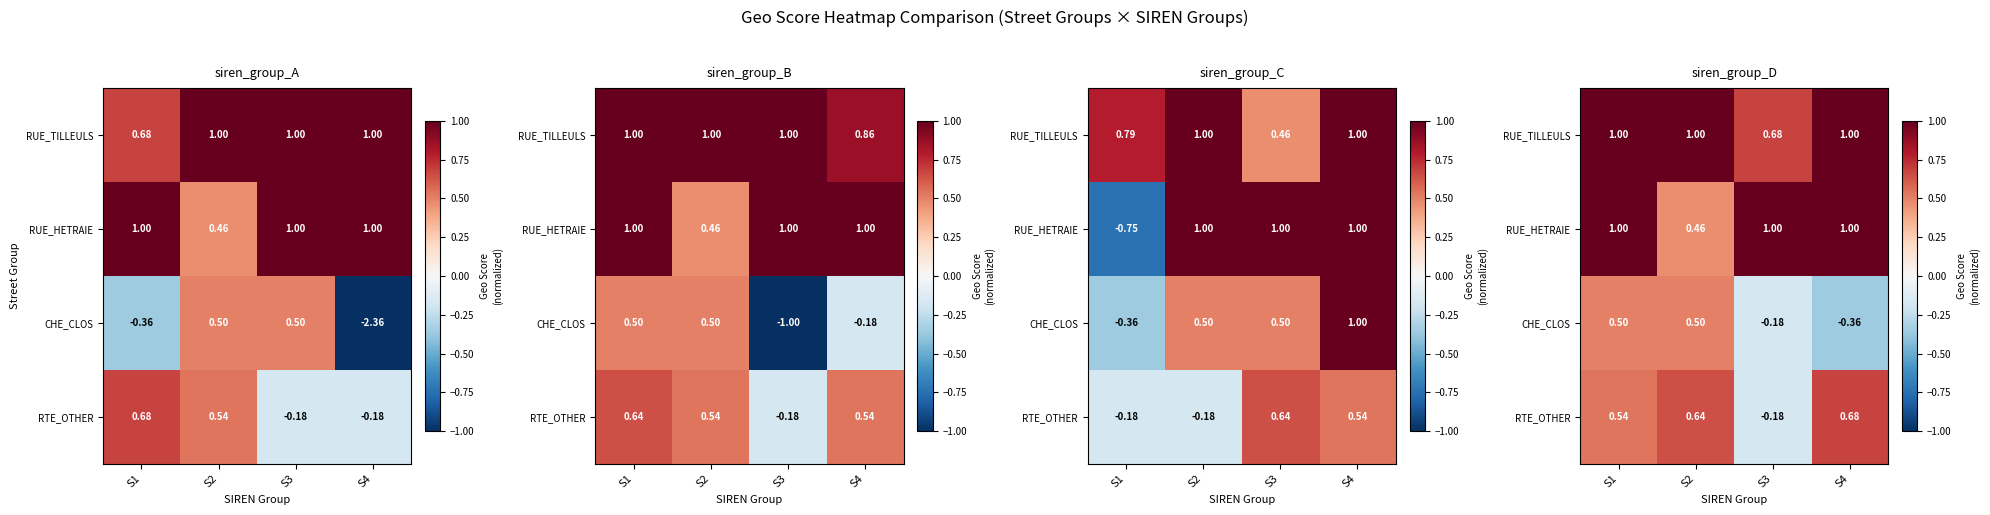

Is it true that RUE_TILLEULS equals 1.0 at S1?

True